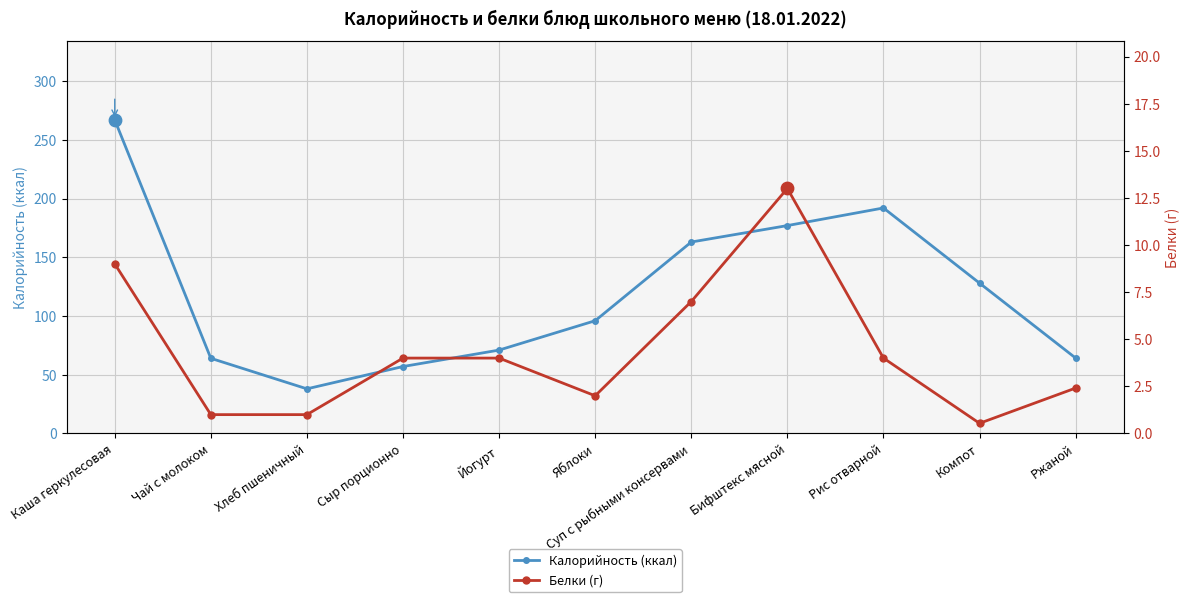

What is the total value across all series at Каша геркулесовая?

276.0